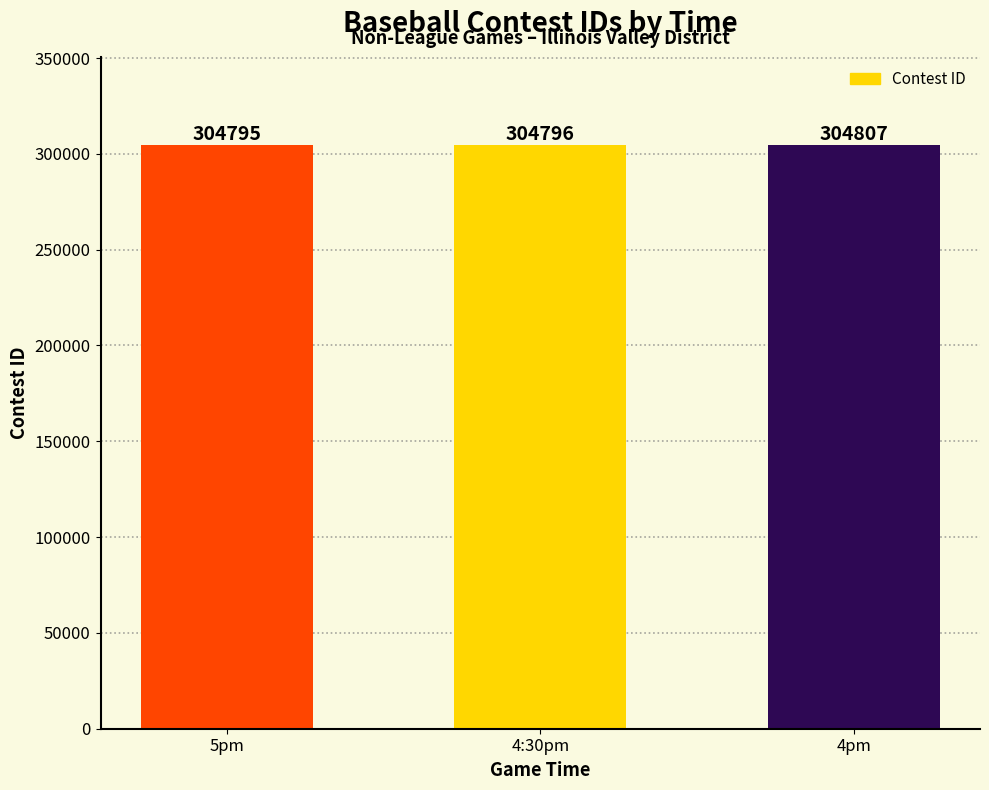

What is the minimum value shown in the chart?

304795